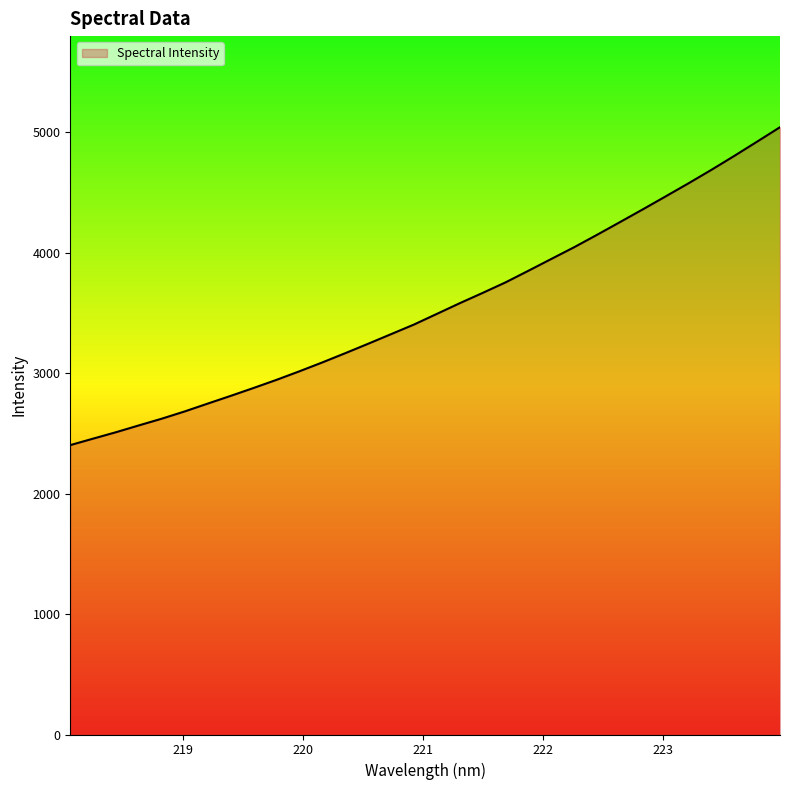

What is the maximum value shown in the chart?

5041.7